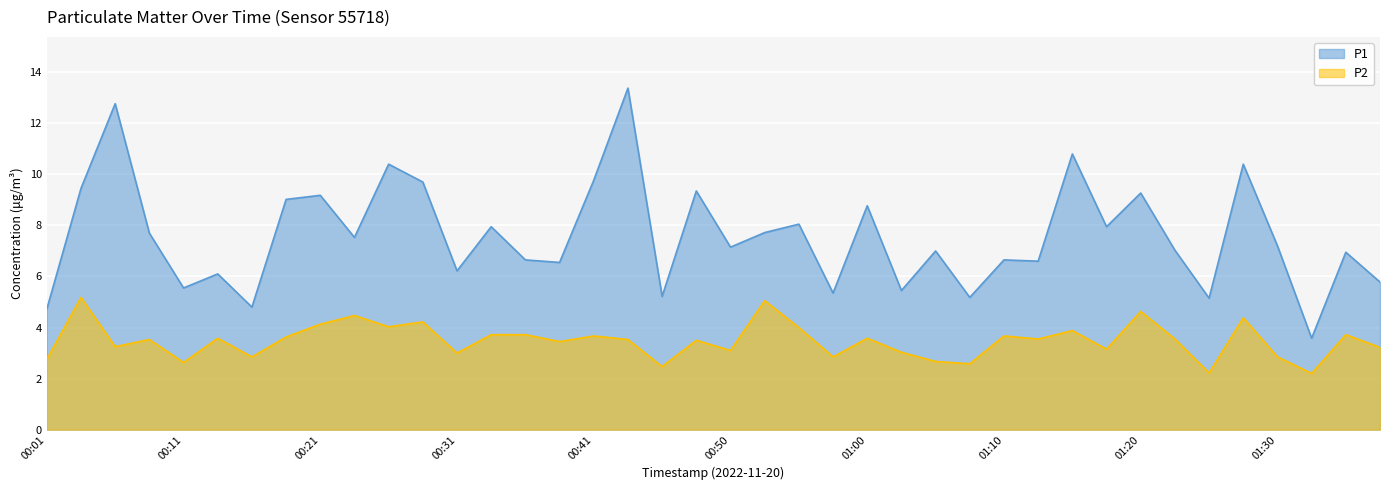

Does the chart display data point markers on the line(s)?

No